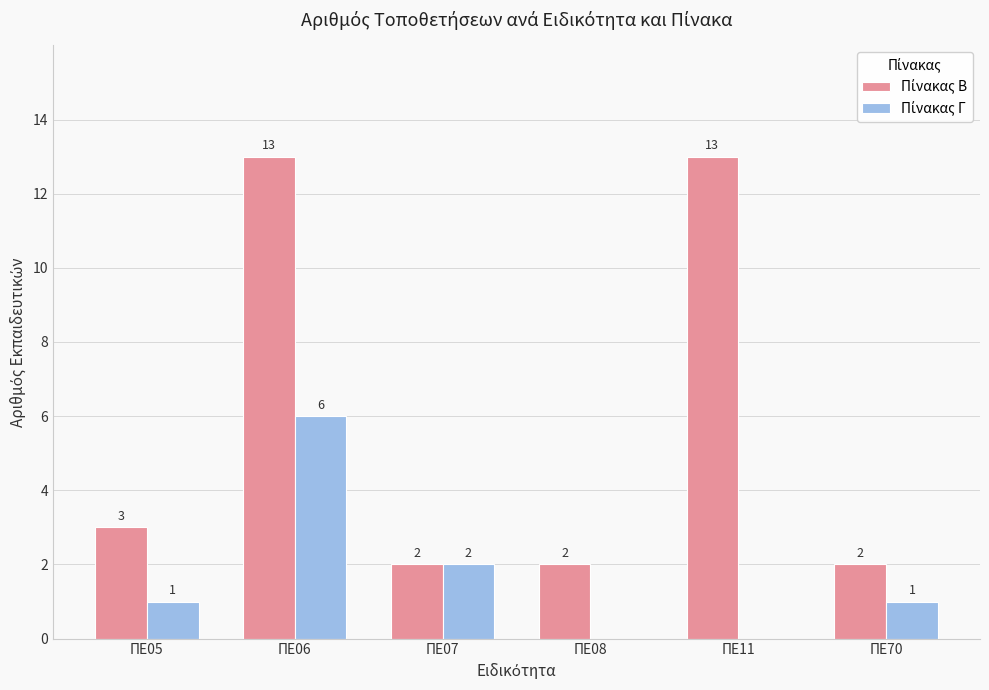

At which category is the sum across all series the highest?

ΠΕ06